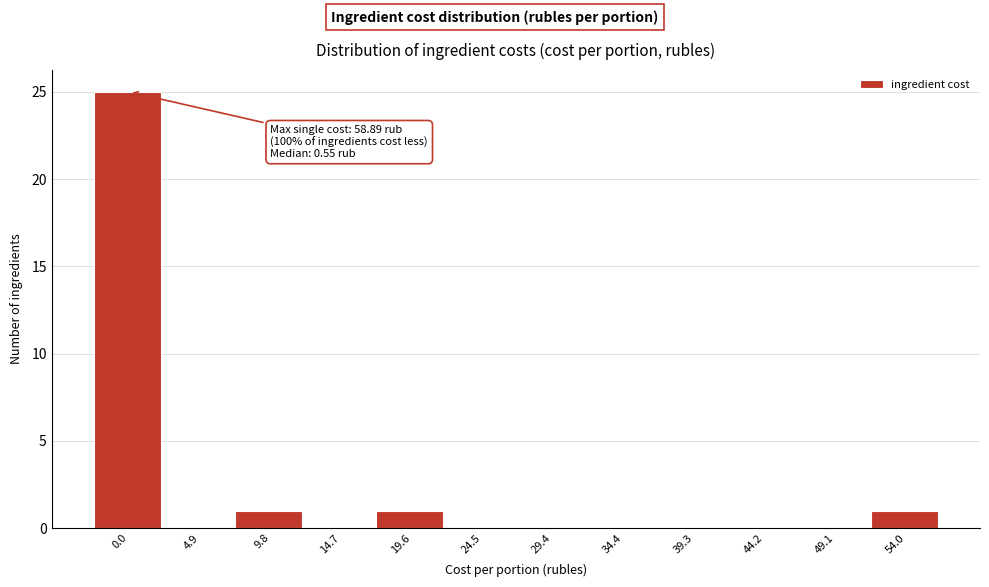

Reading left to right, what are all the values shown in this chart?

0.0=25	4.9=0	9.8=1	14.7=0	19.6=1	24.5=0	29.4=0	34.4=0	39.3=0	44.2=0	49.1=0	54.0=1